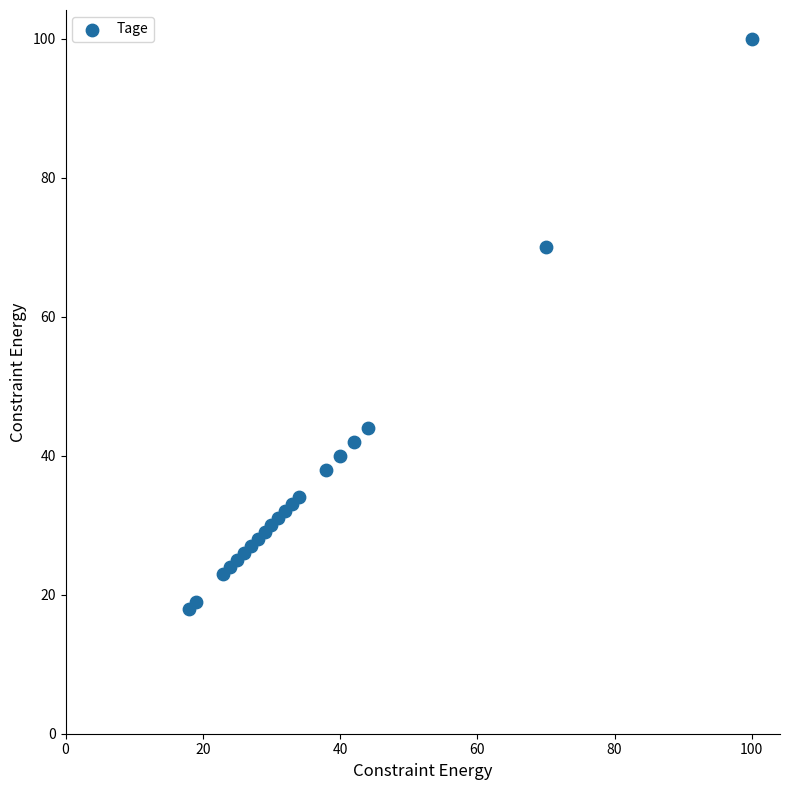

What Y value in the scatter plot is closest to 59?

70